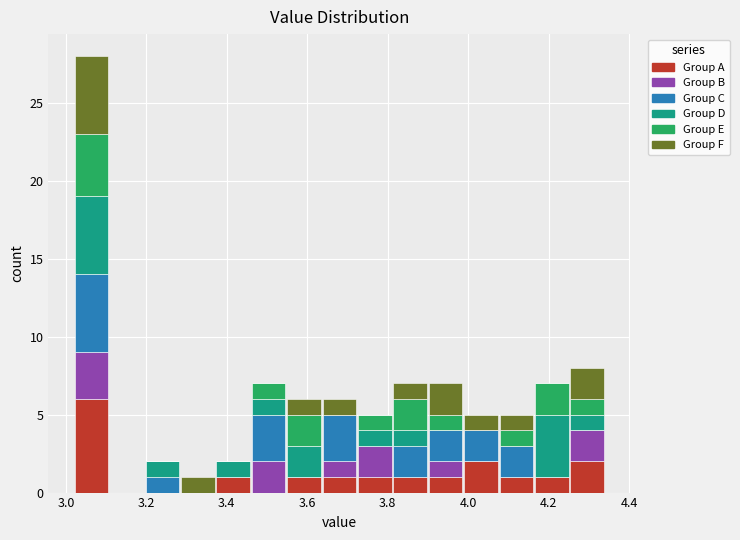

Reading left to right, transcribe this chart: for each stacked bar, give the range it covers on the x-axis and its total height. Neither the bar edges nor the heights are printed on the chart, so give them approximately, as read against the axes.

3.020 to 3.108: 28
3.108 to 3.196: 0
3.196 to 3.284: 2
3.284 to 3.372: 1
3.372 to 3.460: 2
3.460 to 3.548: 7
3.548 to 3.636: 6
3.636 to 3.724: 6
3.724 to 3.812: 5
3.812 to 3.900: 7
3.900 to 3.988: 7
3.988 to 4.076: 5
4.076 to 4.164: 5
4.164 to 4.252: 7
4.252 to 4.340: 8